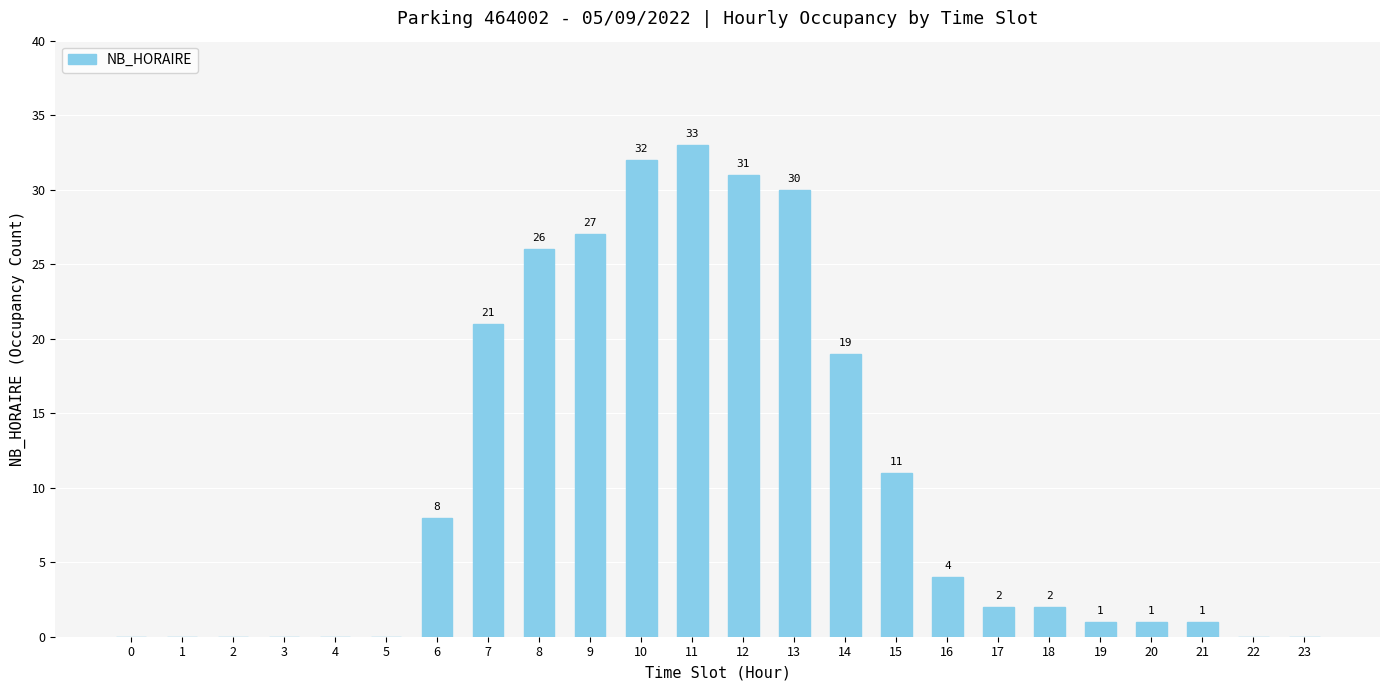

Reading right to left, what are all the values shown in this chart?

23=0	22=0	21=1	20=1	19=1	18=2	17=2	16=4	15=11	14=19	13=30	12=31	11=33	10=32	9=27	8=26	7=21	6=8	5=0	4=0	3=0	2=0	1=0	0=0